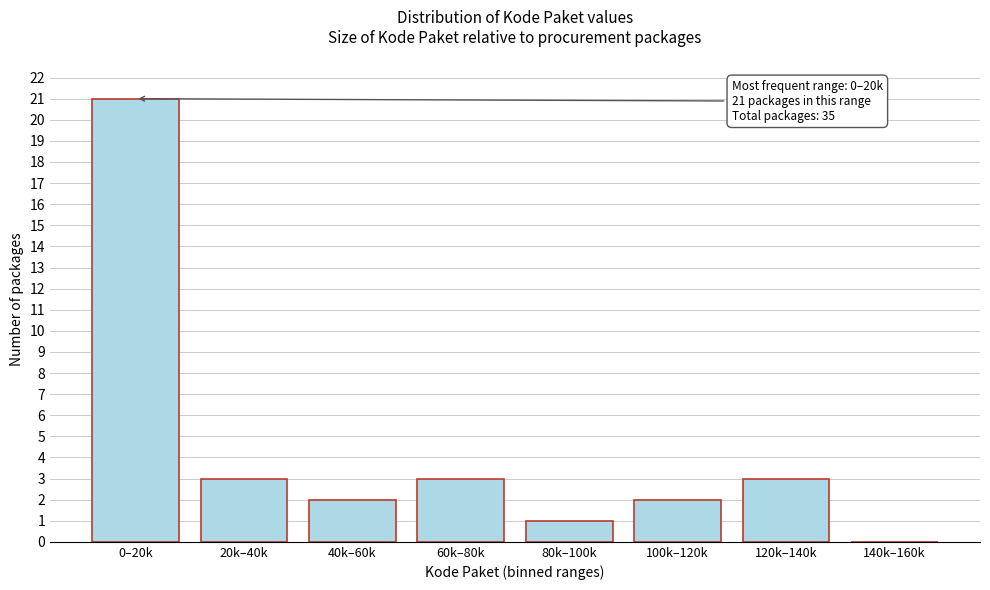

Reading right to left, transcribe all the data shown in this chart.

140k–160k=0	120k–140k=3	100k–120k=2	80k–100k=1	60k–80k=3	40k–60k=2	20k–40k=3	0–20k=21